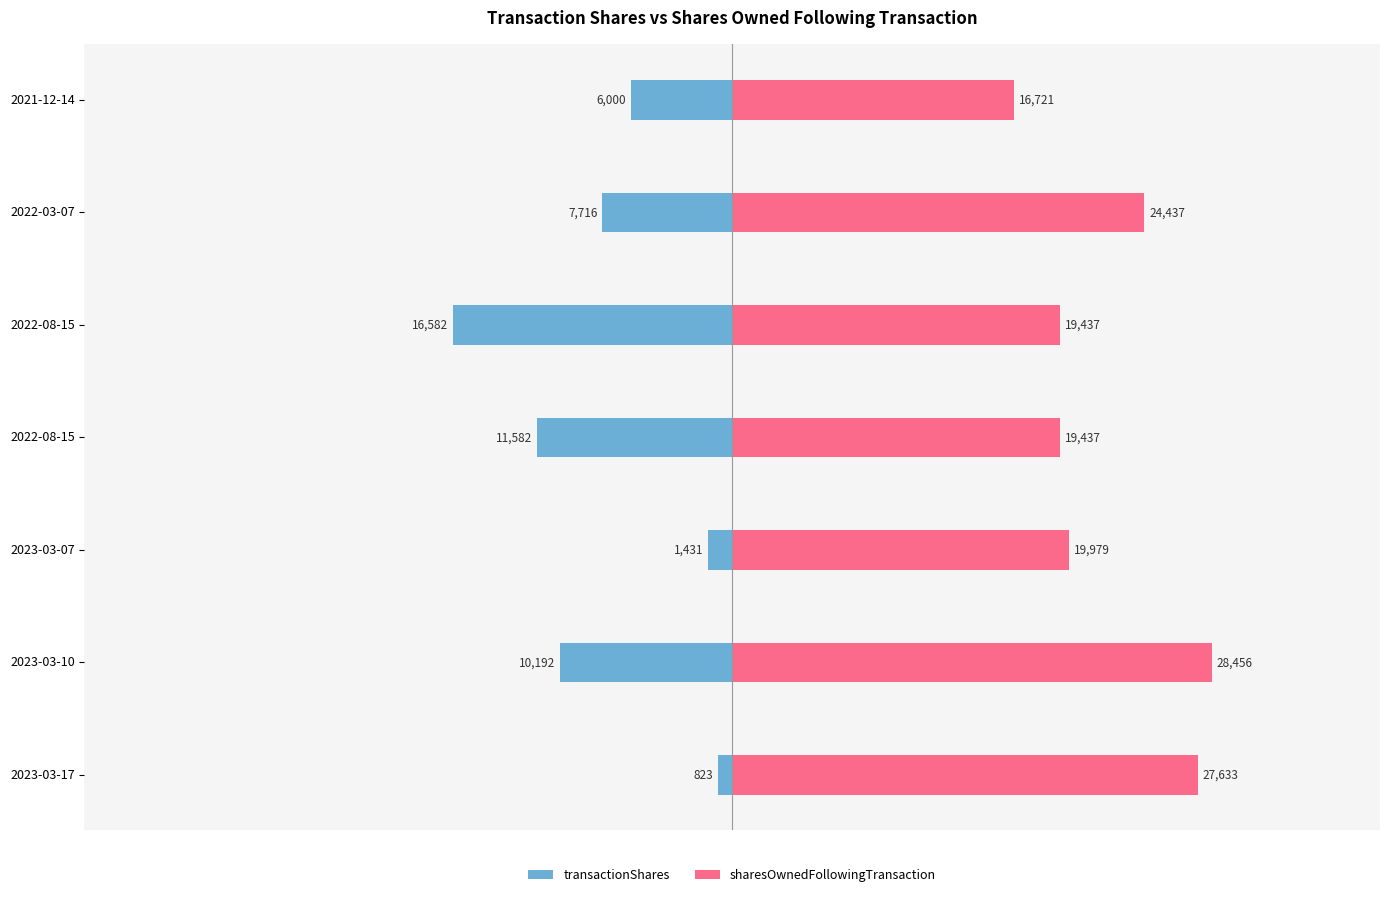

True or false: sharesOwnedFollowingTransaction has a value of 8379 at 2023-03-07.

False